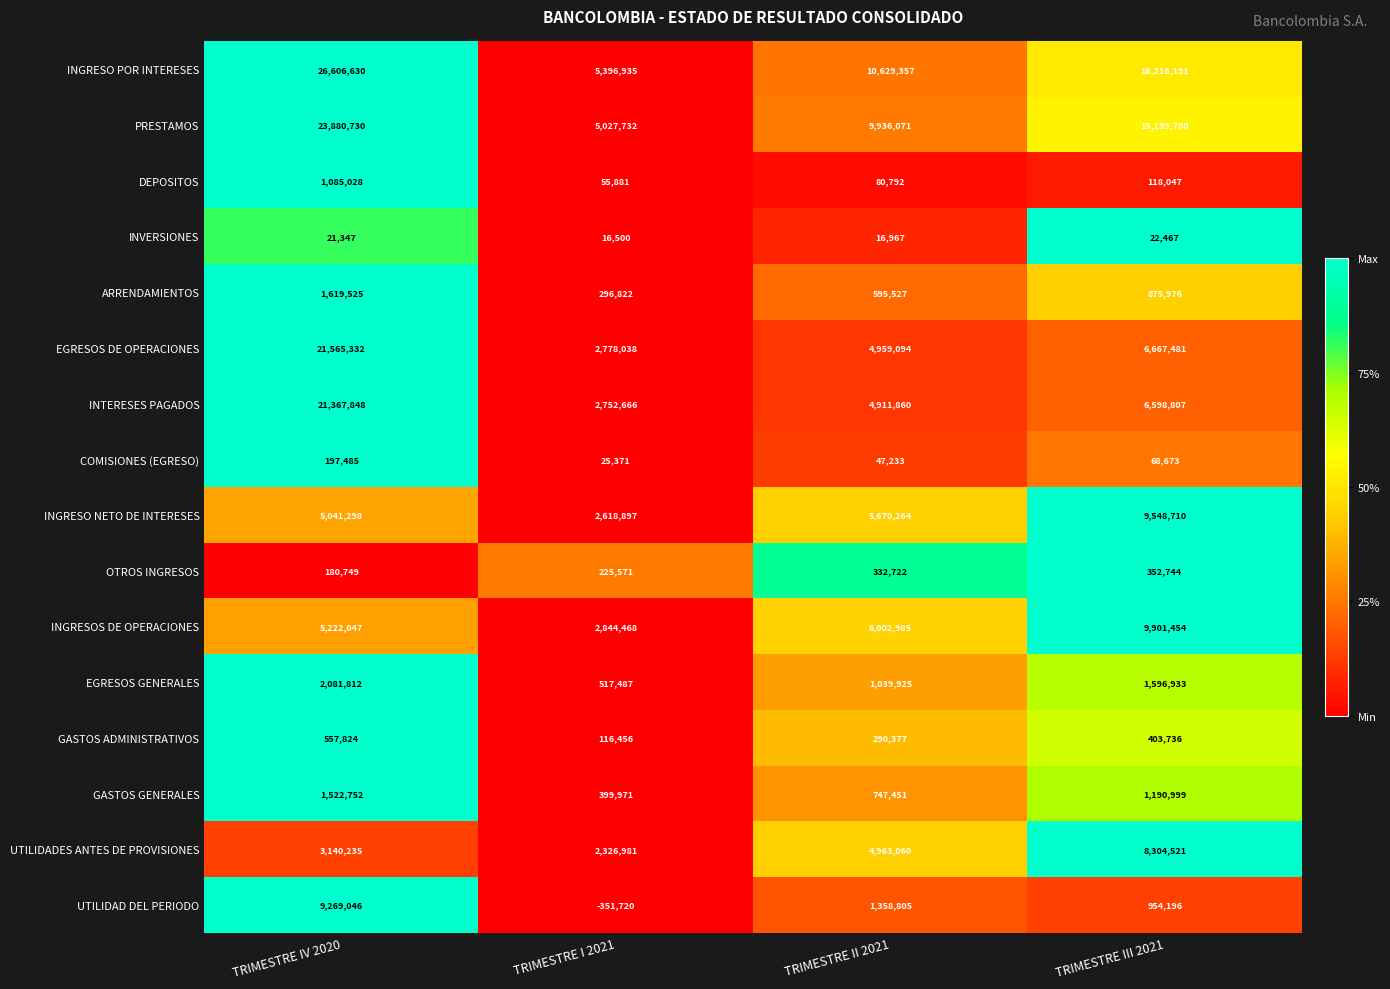

What is the sum of all OTROS INGRESOS values?

1091786